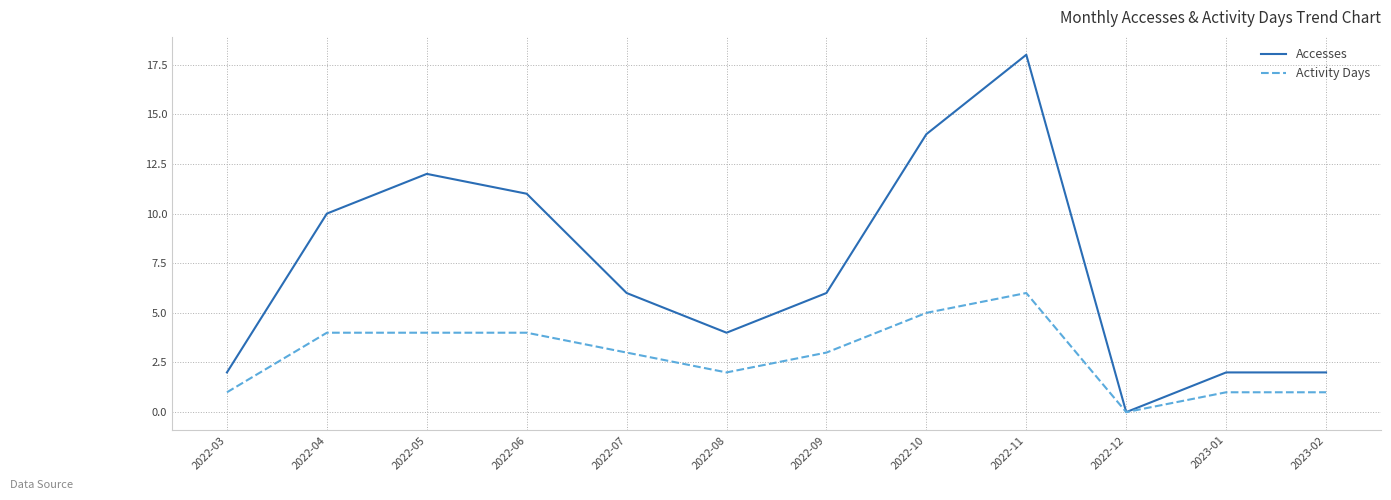

Which series has the largest range (max minus min)?

Accesses